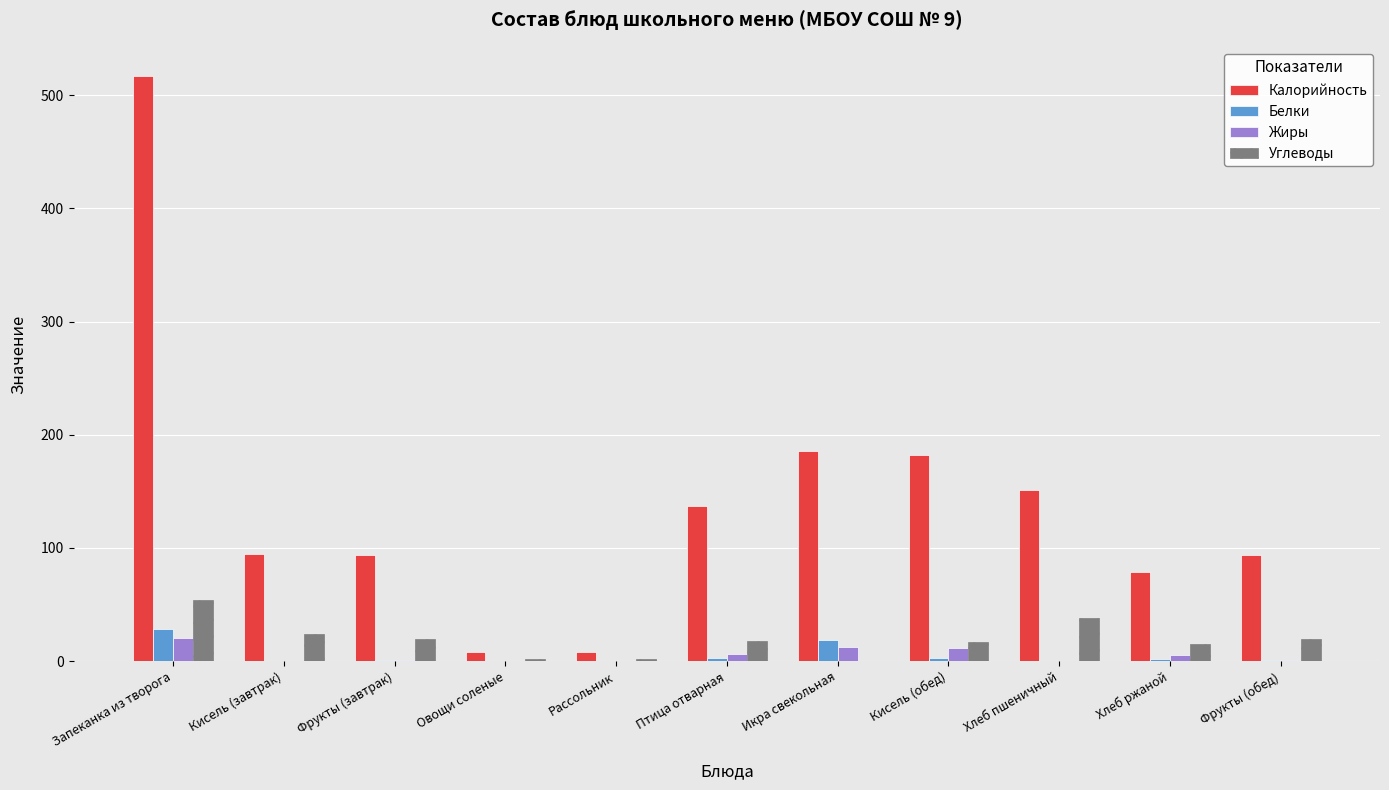

At which label is Калорийность closest to 262?

Икра свекольная